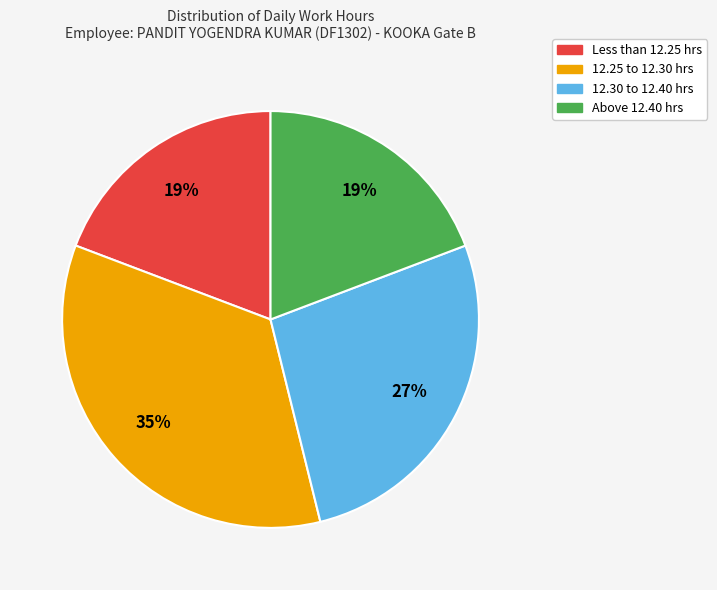

To the nearest percent, what is the average slice percentage?

25%